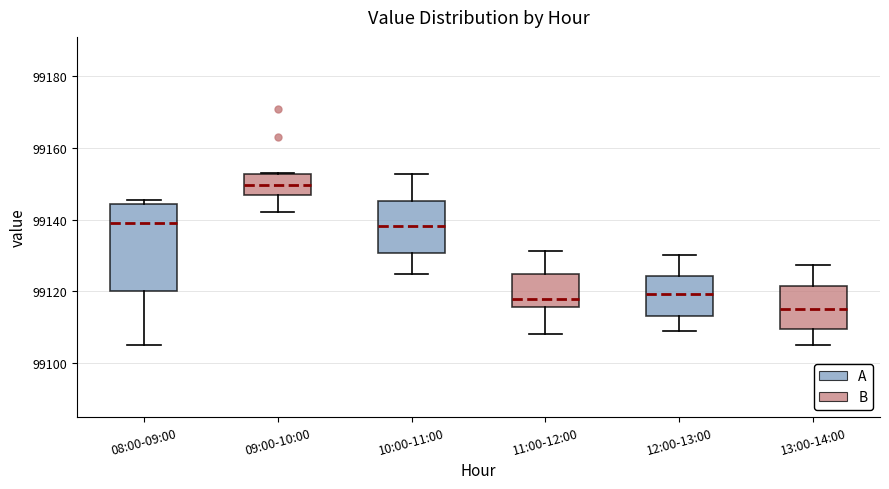

Which box is the tallest, from its lower edge to its upper edge?

08:00-09:00